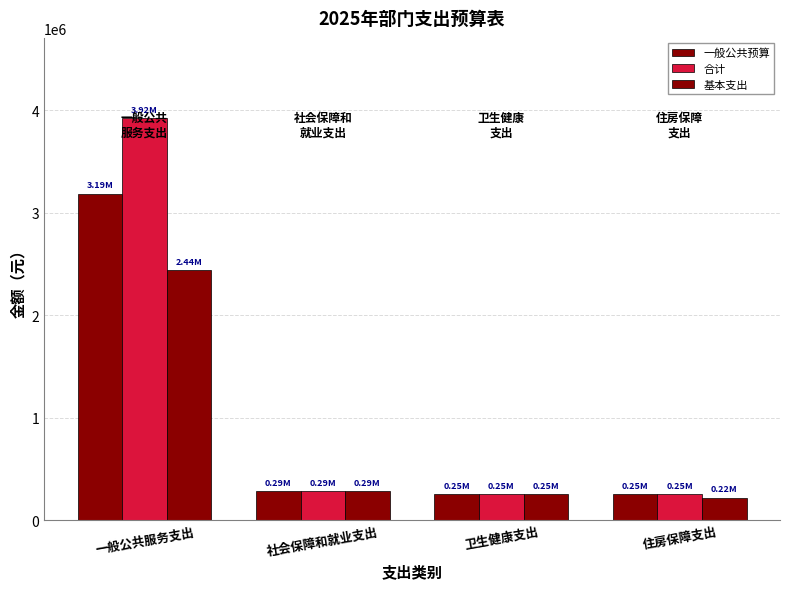

The 基本支出 series shows 325039.2 at 住房保障支出. True or false?

False